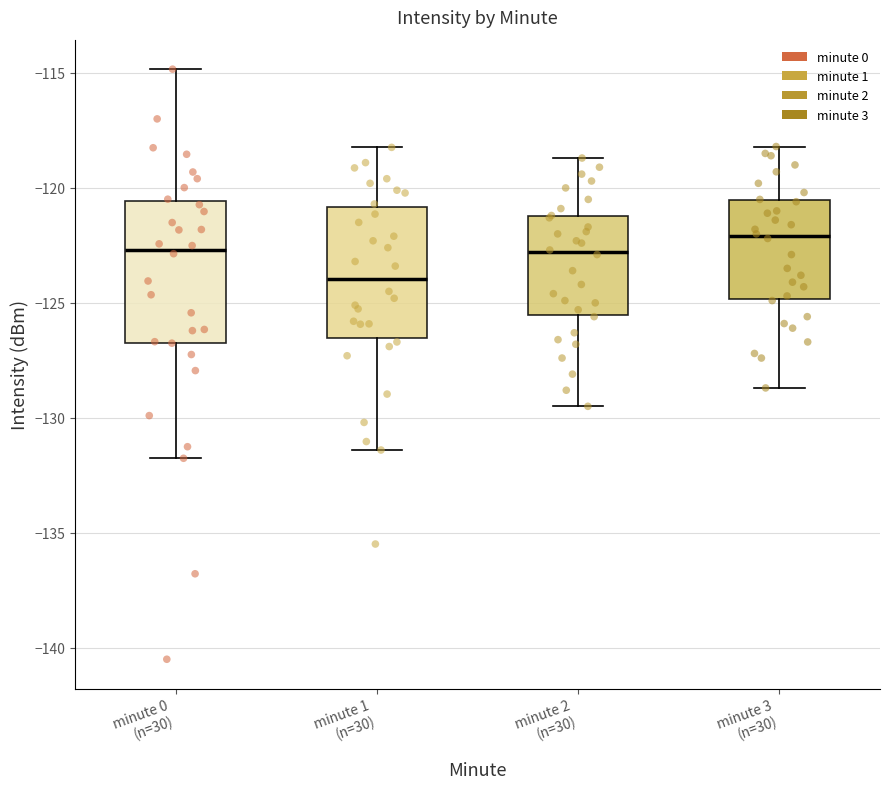

Where does the lower whisker of the box for minute 3 (n=30) end on the y-axis? The values are not printed on the chart, so give them approximately, as read against the axis.

-128.5